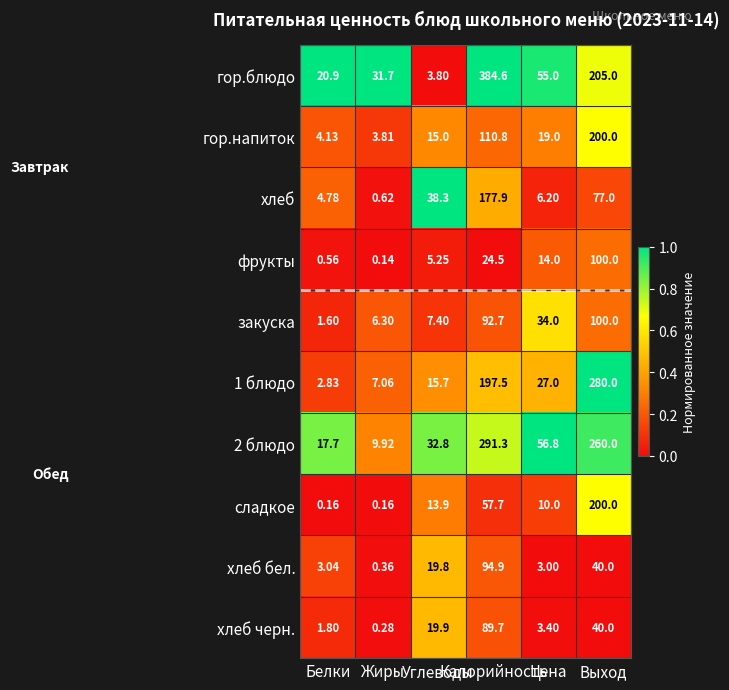

Which series has the widest spread of values?

гор.блюдо